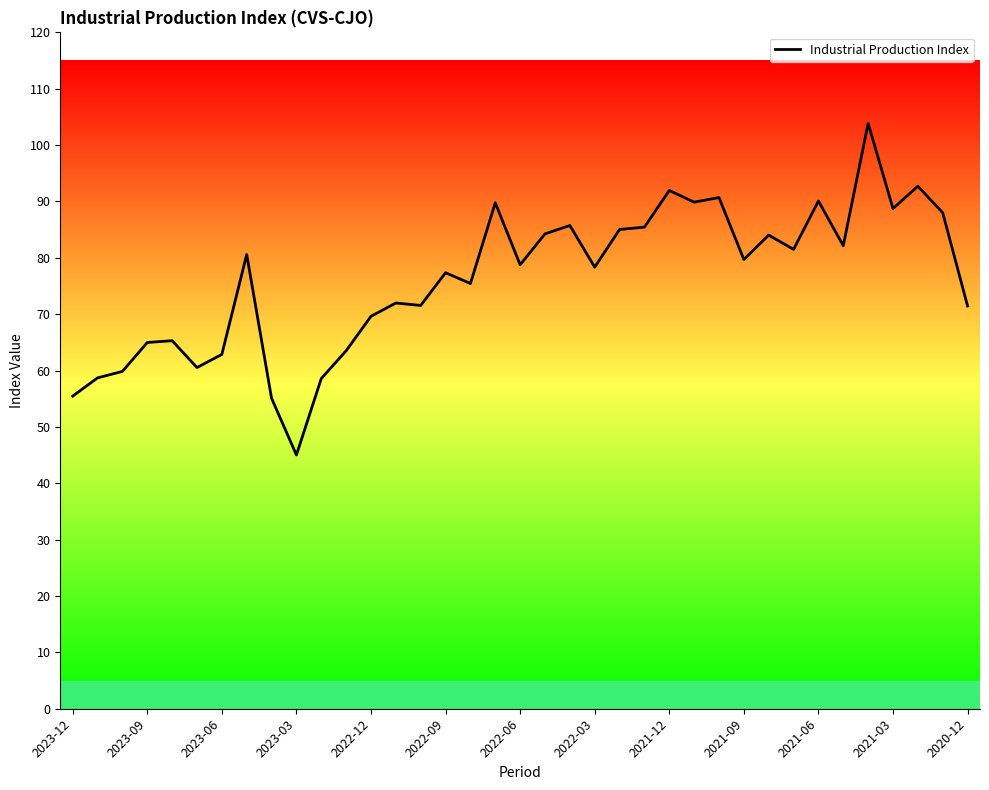

Does the chart have visible grid lines?

No